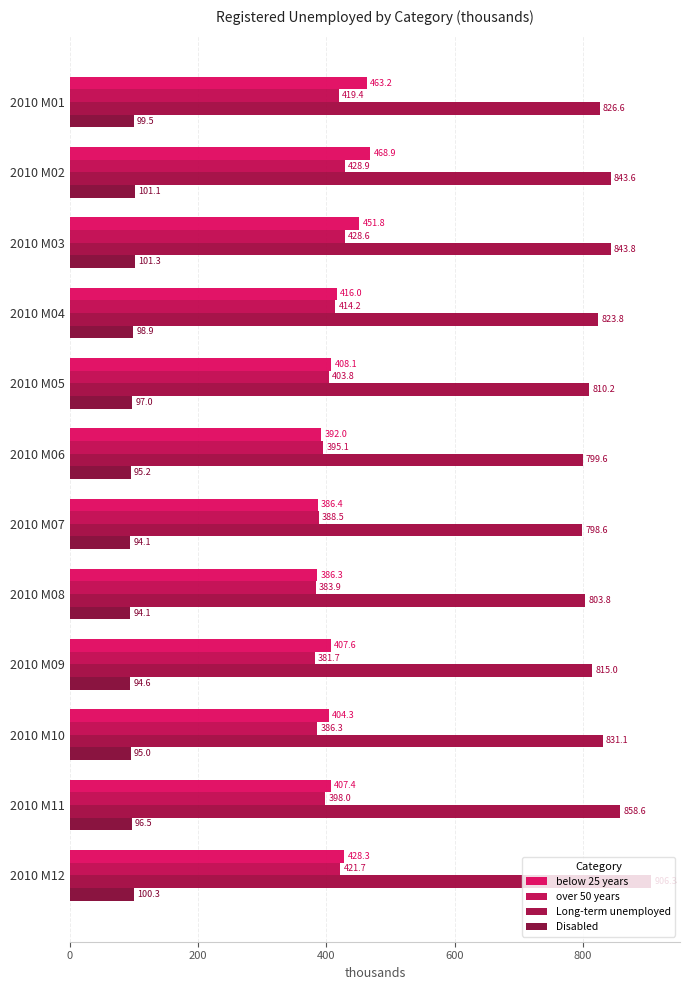

What is the lowest value of the Disabled series?

94.1